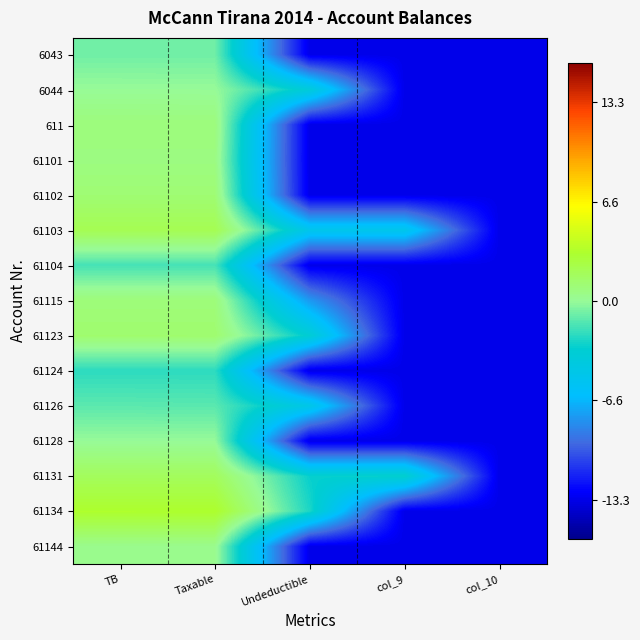

Reading left to right, extract all data points from this chart.

6043: TB=-0.8	Taxable=-0.8	Undeductible=-13.3	col_9=-13.3	col_10=-13.3
6044: TB=0.0	Taxable=0.0	Undeductible=-3.8	col_9=-13.3	col_10=-13.3
611: TB=0.9	Taxable=0.9	Undeductible=-13.3	col_9=-13.3	col_10=-13.3
61101: TB=0.7	Taxable=0.7	Undeductible=-13.3	col_9=-13.3	col_10=-13.3
61102: TB=1.1	Taxable=1.1	Undeductible=-13.3	col_9=-13.3	col_10=-13.3
61103: TB=2.1	Taxable=2.1	Undeductible=-5.0	col_9=-5.0	col_10=-13.3
61104: TB=-1.7	Taxable=-1.7	Undeductible=-13.3	col_9=-13.3	col_10=-13.3
61115: TB=0.9	Taxable=0.9	Undeductible=-7.7	col_9=-13.3	col_10=-13.3
61123: TB=1.3	Taxable=1.2	Undeductible=-3.4	col_9=-13.3	col_10=-13.3
61124: TB=-2.2	Taxable=-2.2	Undeductible=-13.3	col_9=-13.3	col_10=-13.3
61126: TB=-1.3	Taxable=-1.3	Undeductible=-4.7	col_9=-13.3	col_10=-13.3
61128: TB=-0.0	Taxable=-0.0	Undeductible=-13.3	col_9=-13.3	col_10=-13.3
61131: TB=1.8	Taxable=1.8	Undeductible=-3.0	col_9=-3.0	col_10=-13.3
61134: TB=3.3	Taxable=3.3	Undeductible=-2.6	col_9=-13.3	col_10=-13.3
61144: TB=0.3	Taxable=0.3	Undeductible=-13.3	col_9=-13.3	col_10=-13.3